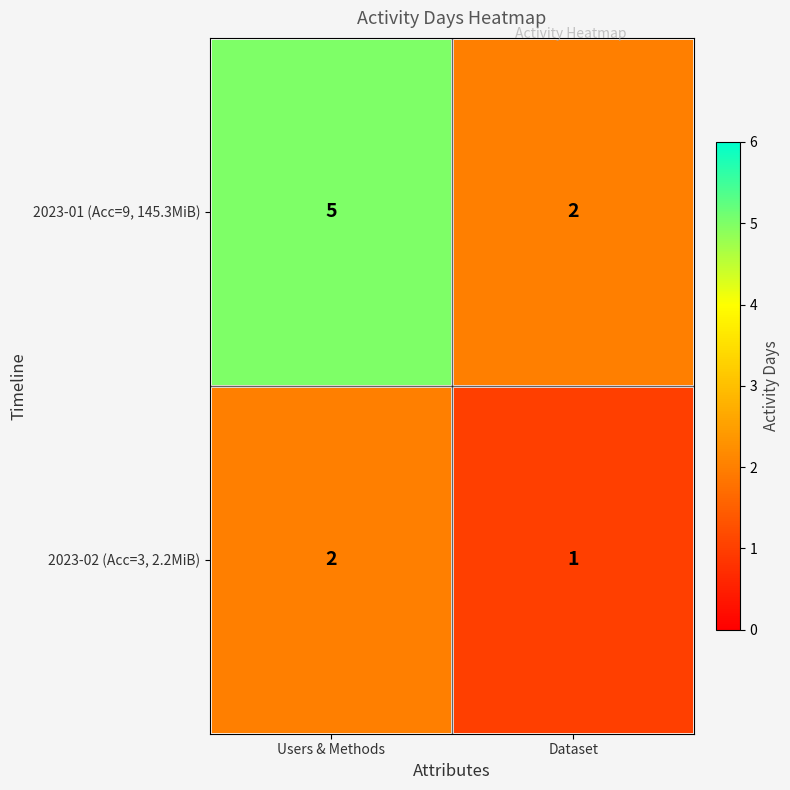

Read the 2023-01 (Acc=9, 145.3MiB) value at Users & Methods.

5